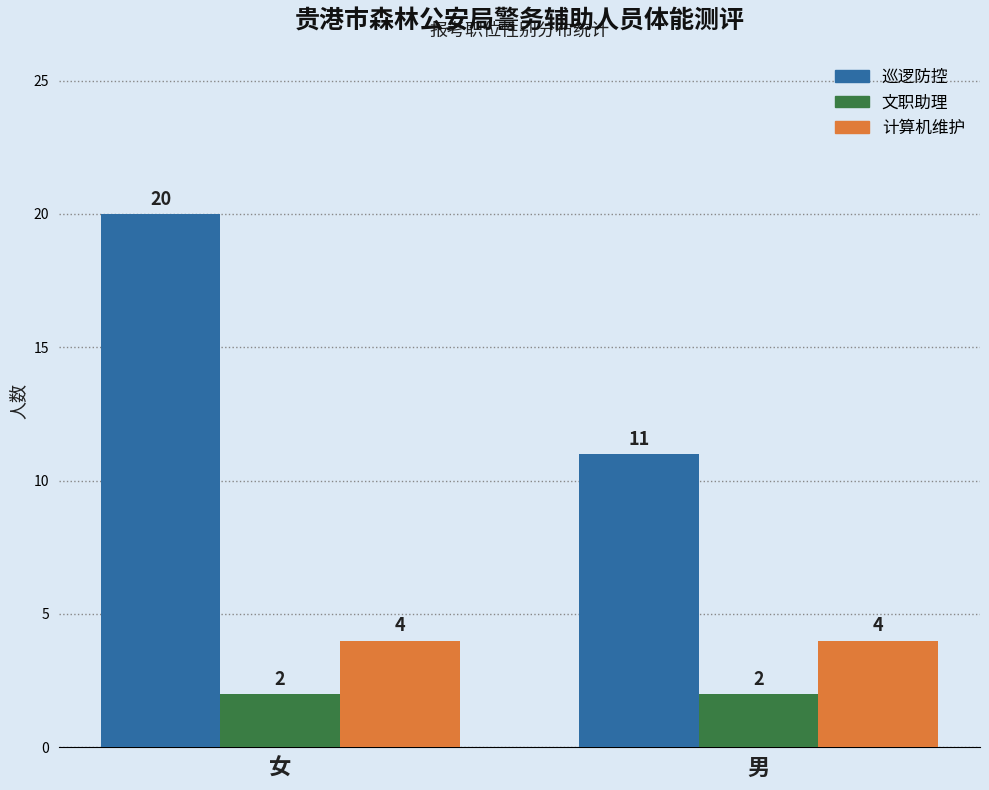

Which series changed the most between 女 and 男?

巡逻防控